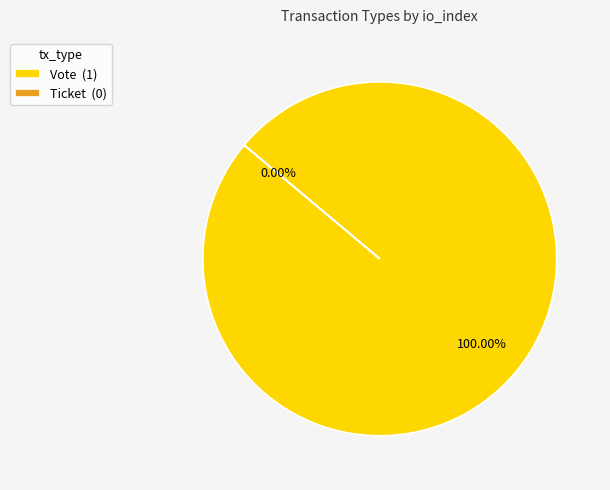

Count the number of slices in the pie.

2